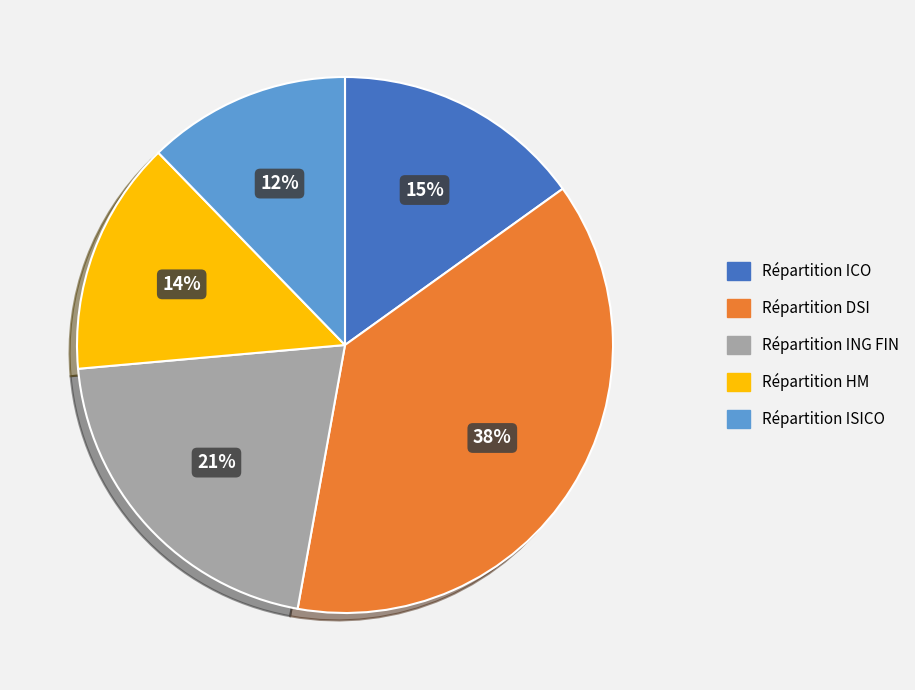

Which slice is the smallest?

Répartition ISICO